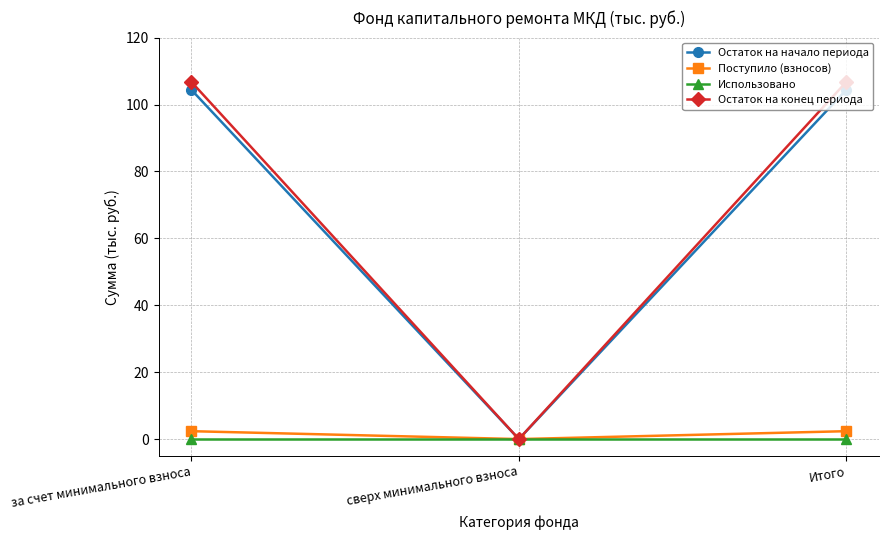

What is the label of the 2nd point from the left?

сверх минимального взноса